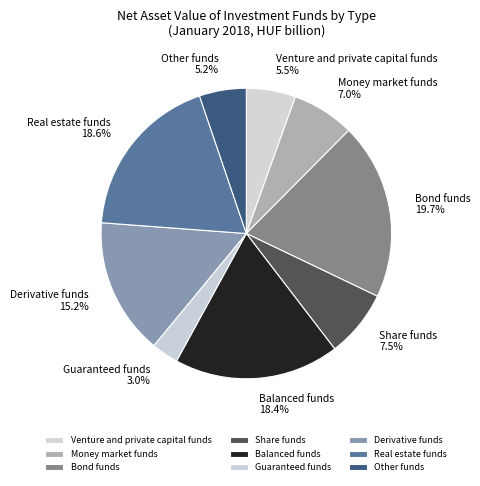

The Balanced funds slice represents 18% of the pie. True or false?

True